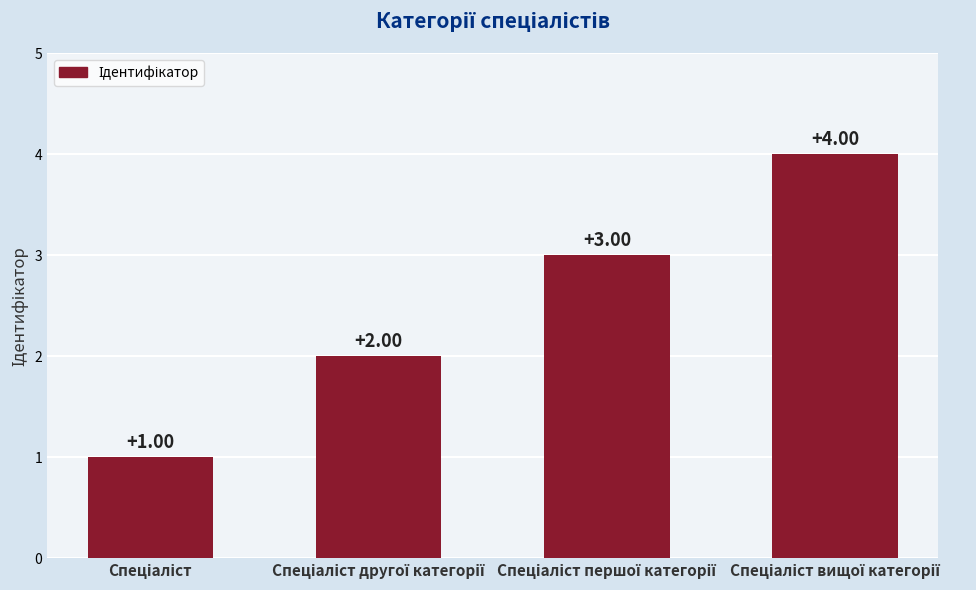

Are the bars horizontal?

No